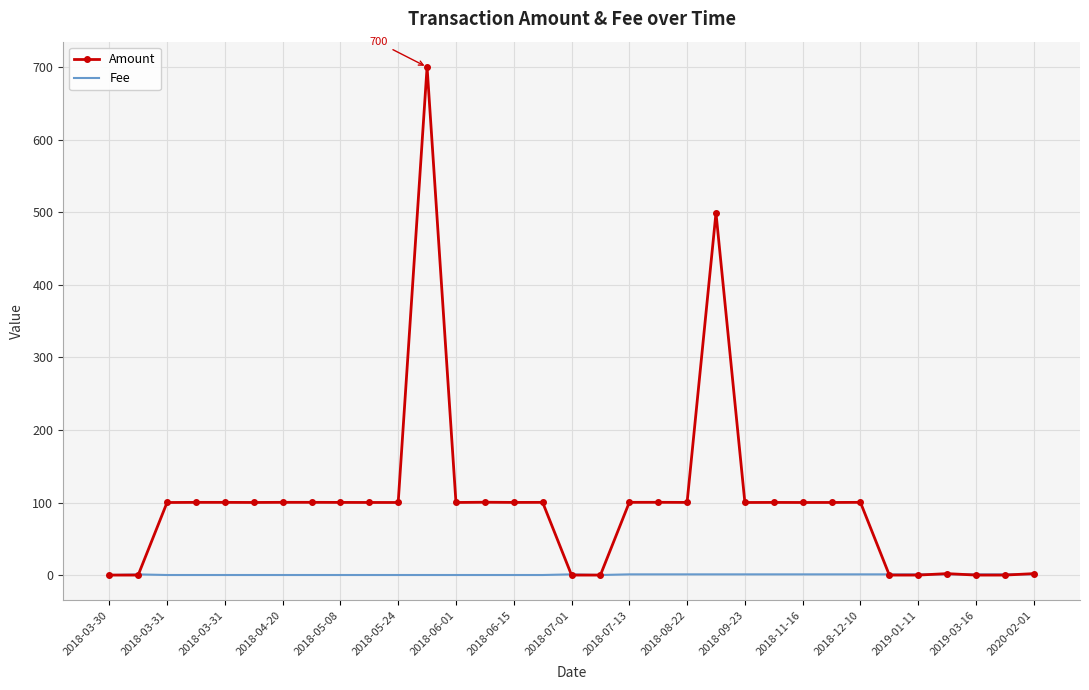

What is the maximum value shown in the chart?

700.0